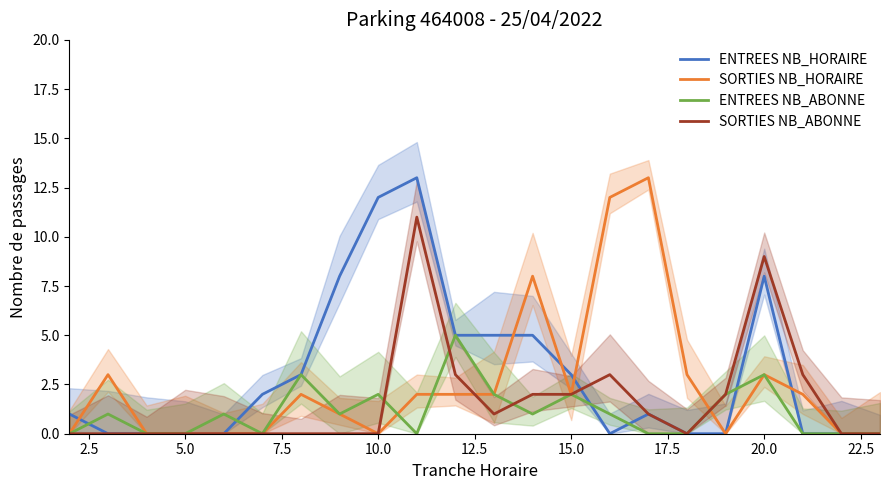

Is this an area chart (filled region under the line)?

No